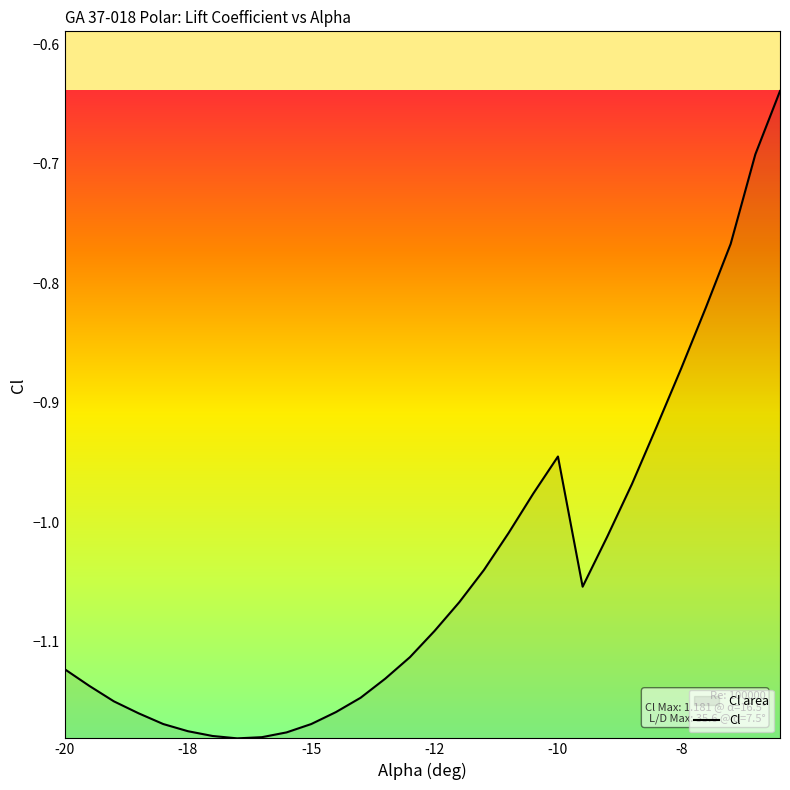

Reading right to left, transcribe all the data shown in this chart.

-0.6	-0.7	-0.8	-0.8	-0.9	-0.9	-1.0	-1.0	-1.1	-0.9	-1.0	-1.0	-1.0	-1.1	-1.1	-1.1	-1.1	-1.1	-1.2	-1.2	-1.2	-1.2	-1.2	-1.2	-1.2	-1.2	-1.2	-1.1	-1.1	-1.1